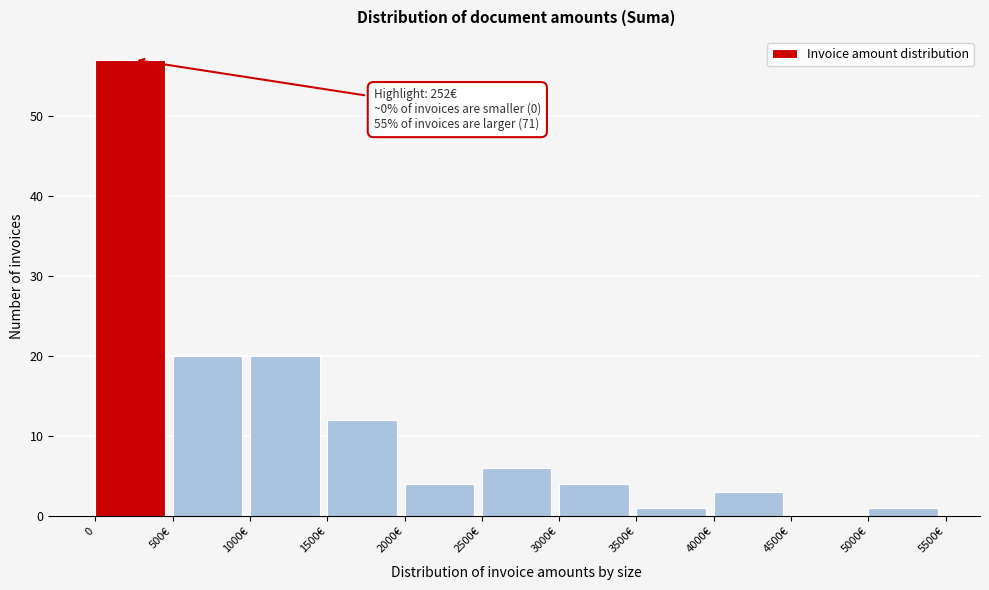

Reading left to right, list all the values displayed in this chart.

0=57	500€=20	1000€=20	1500€=12	2000€=4	2500€=6	3000€=4	3500€=1	4000€=3	4500€=0	5000€=1